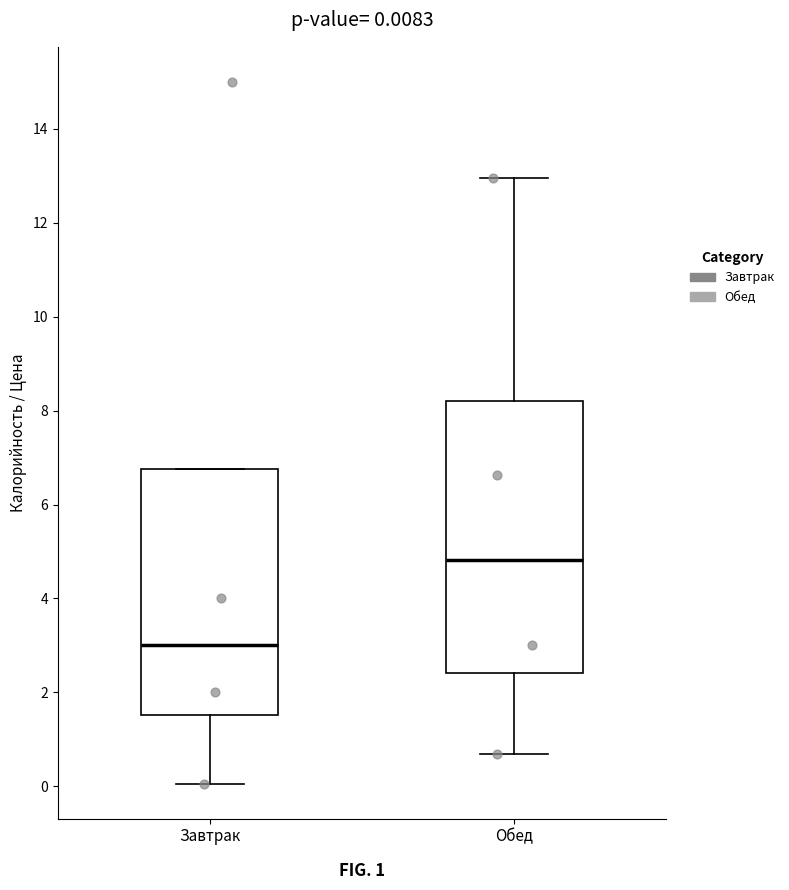

Which box's median line is the highest?

Обед